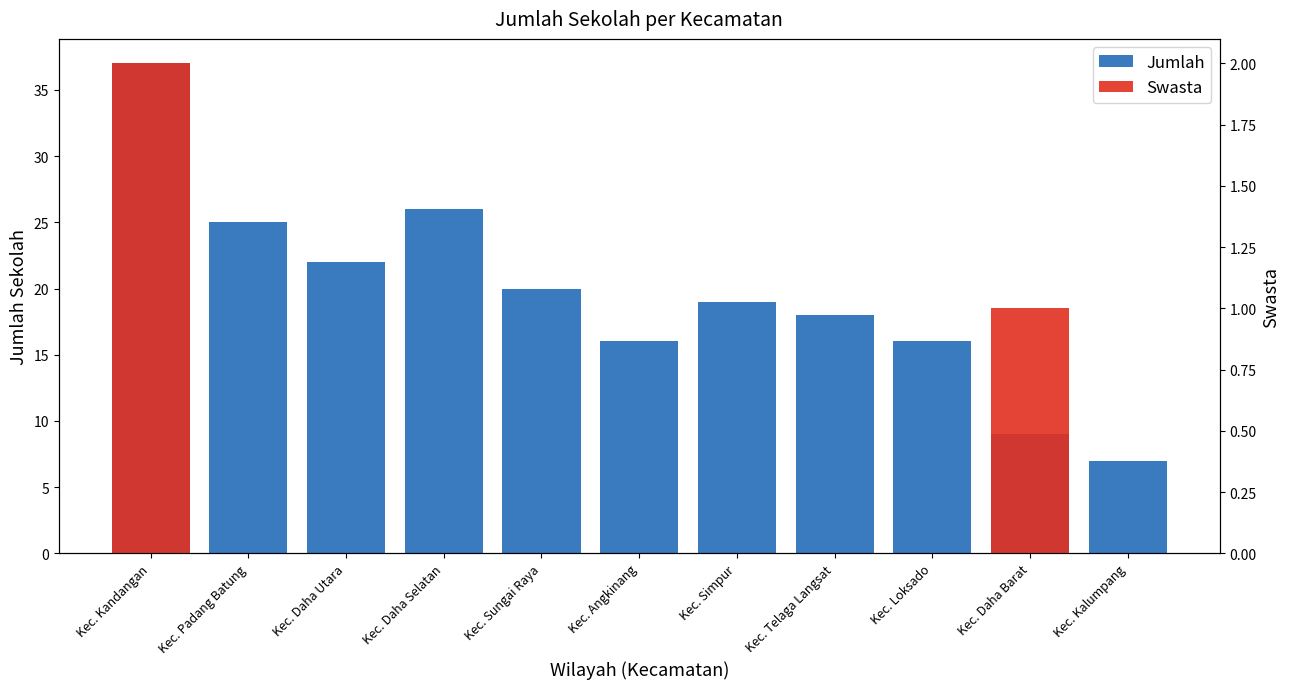

Which series has the widest spread of values?

Jumlah